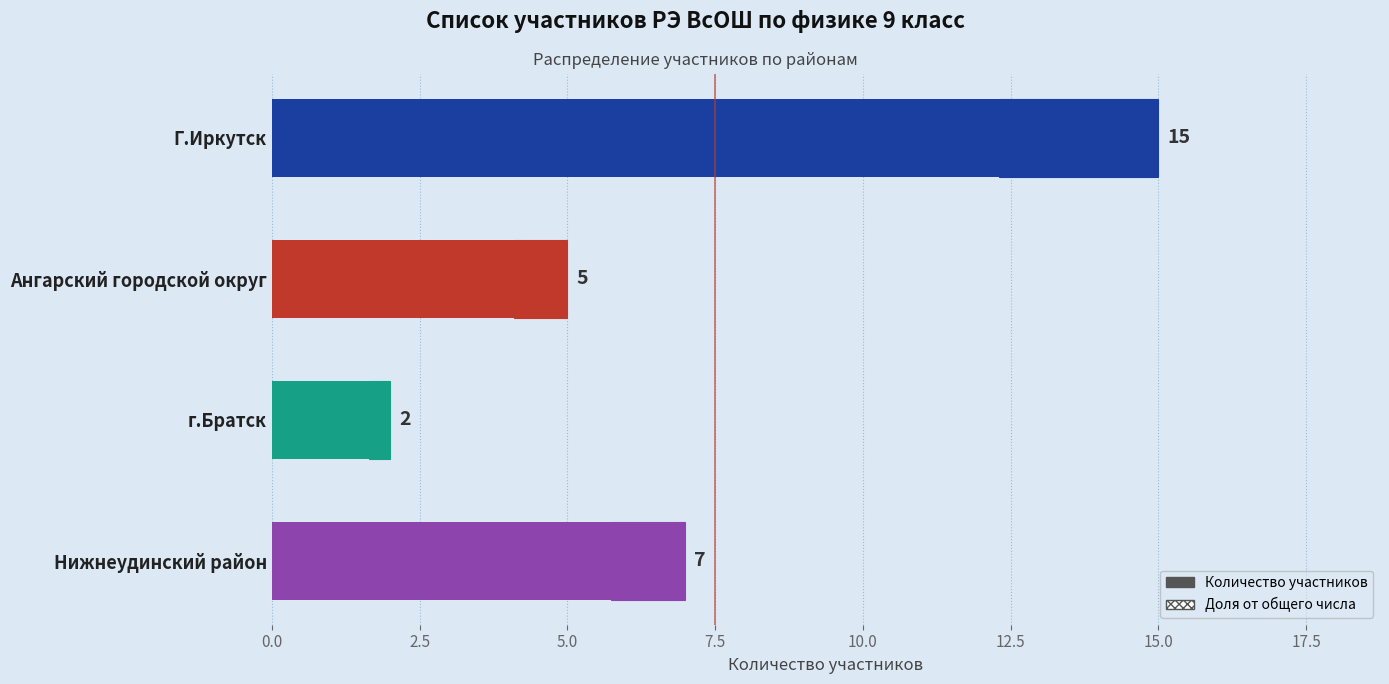

True or false: the data shows 9 at Г.Иркутск.

False